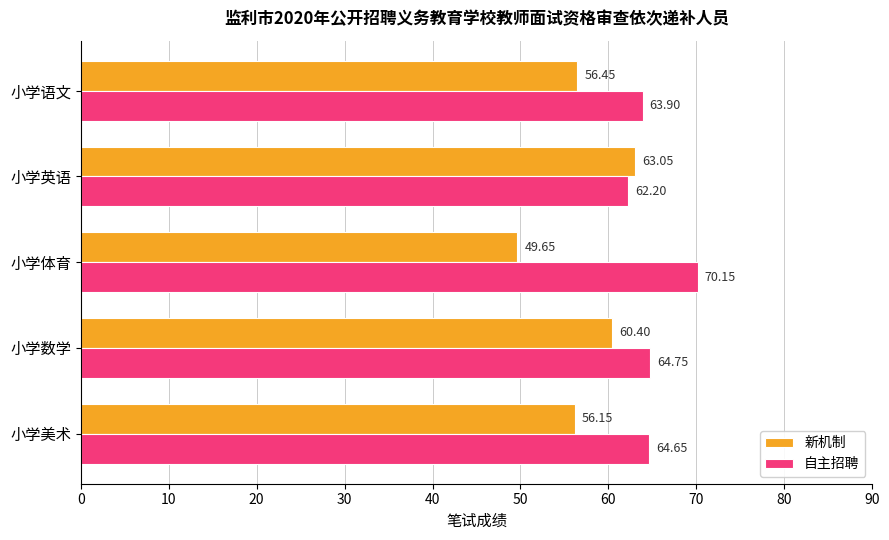

Which series has the largest total across all categories?

自主招聘